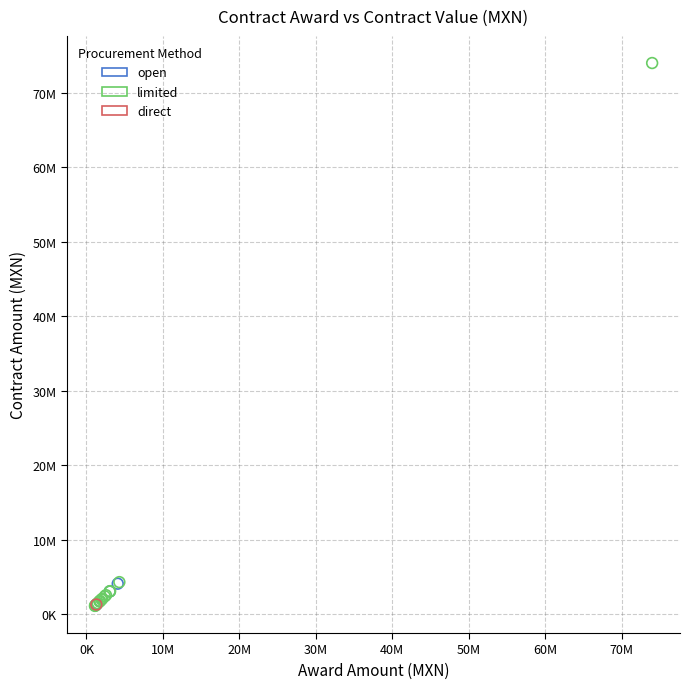

Which series reaches the maximum Y coordinate?

limited